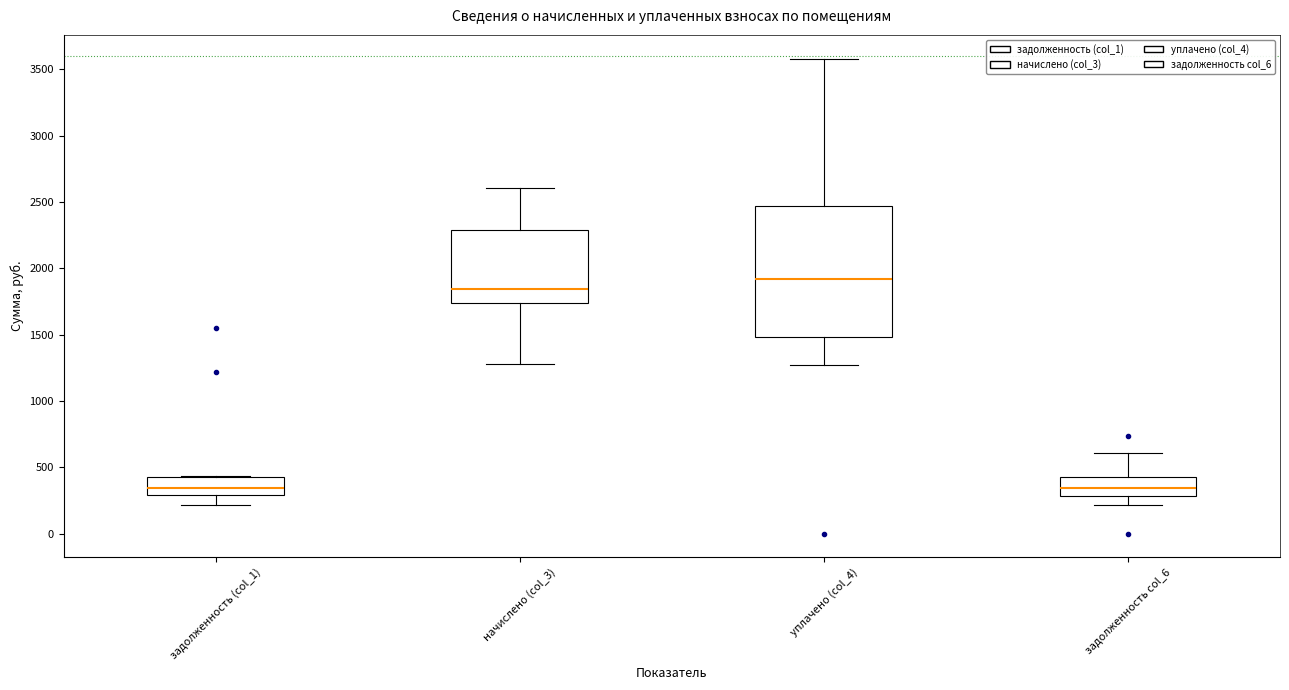

Which box has the highest median line?

уплачено (col_4)